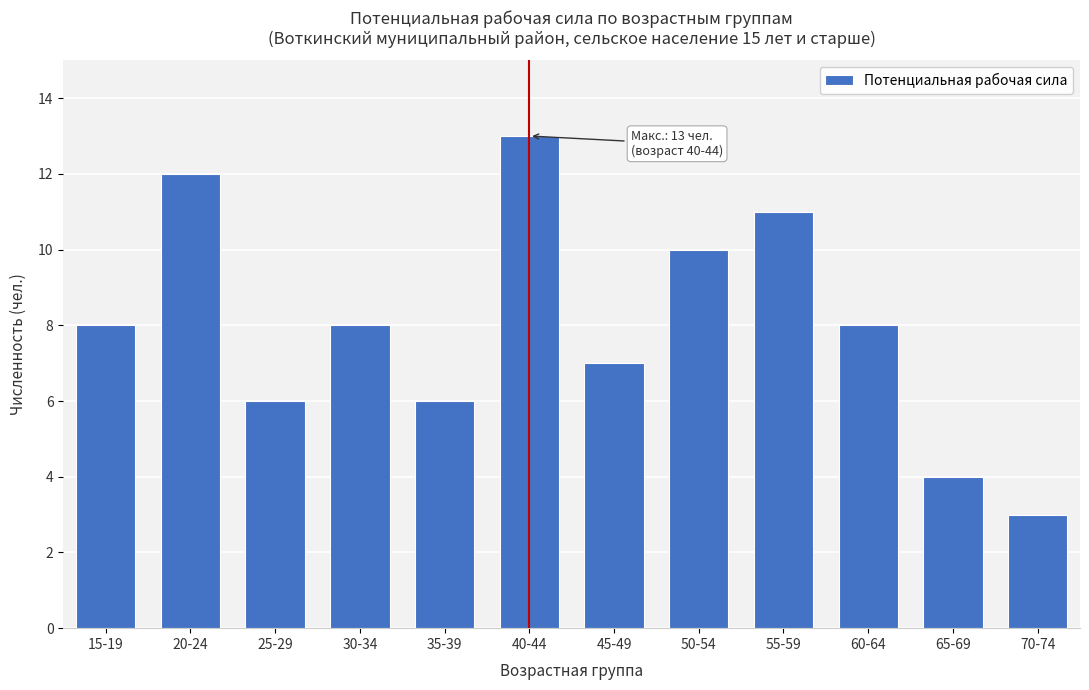

Reading left to right, transcribe all the data shown in this chart.

15-19=8	20-24=12	25-29=6	30-34=8	35-39=6	40-44=13	45-49=7	50-54=10	55-59=11	60-64=8	65-69=4	70-74=3